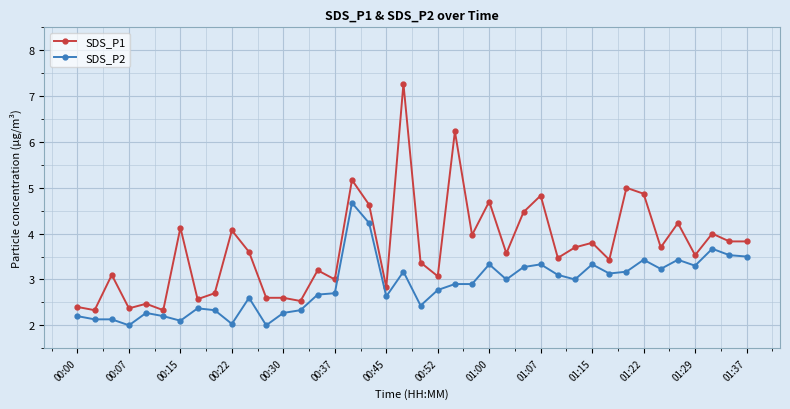

True or false: SDS_P2 has more than 0 points higher than both neighbors.

True